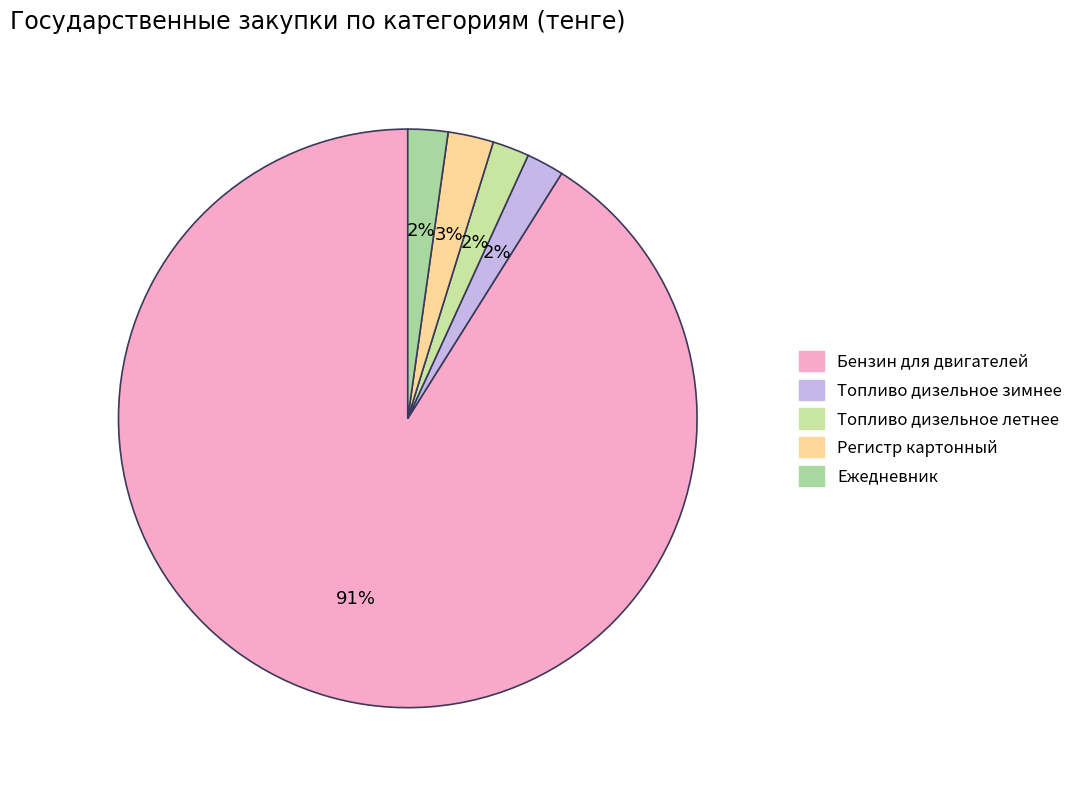

How many segments does this pie chart have?

5